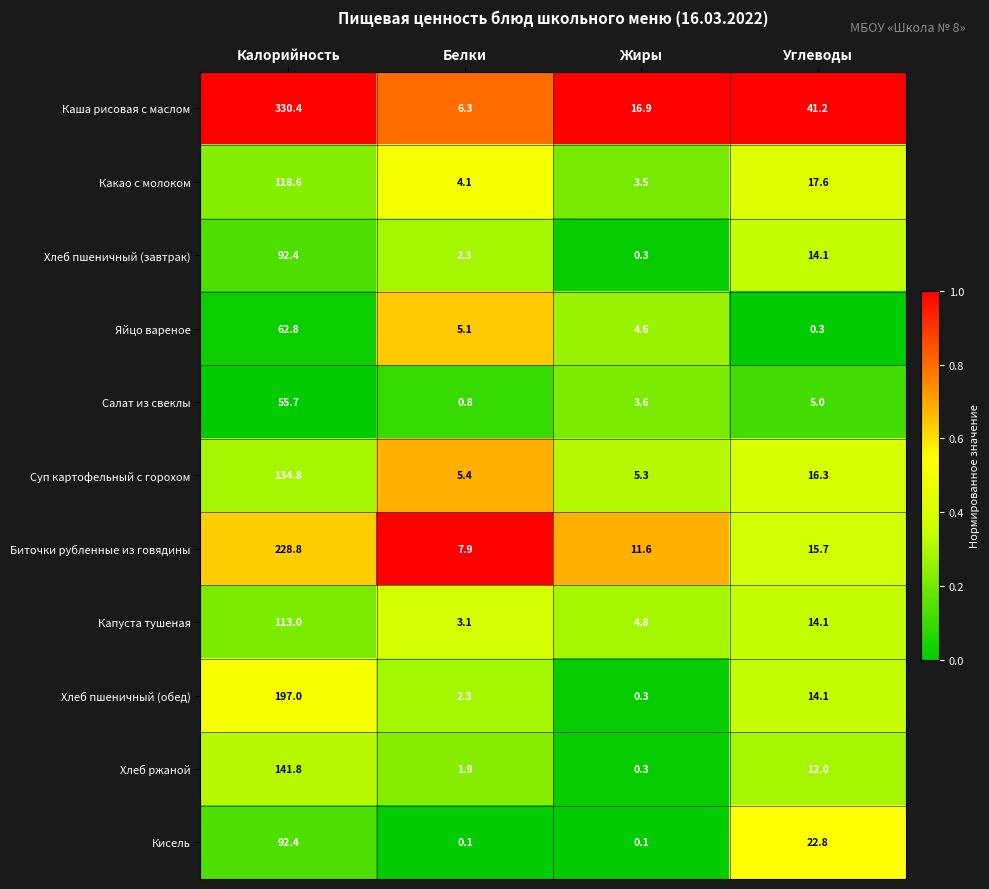

List the labels in order of Каша рисовая с маслом value, largest first.

Калорийность, Углеводы, Жиры, Белки